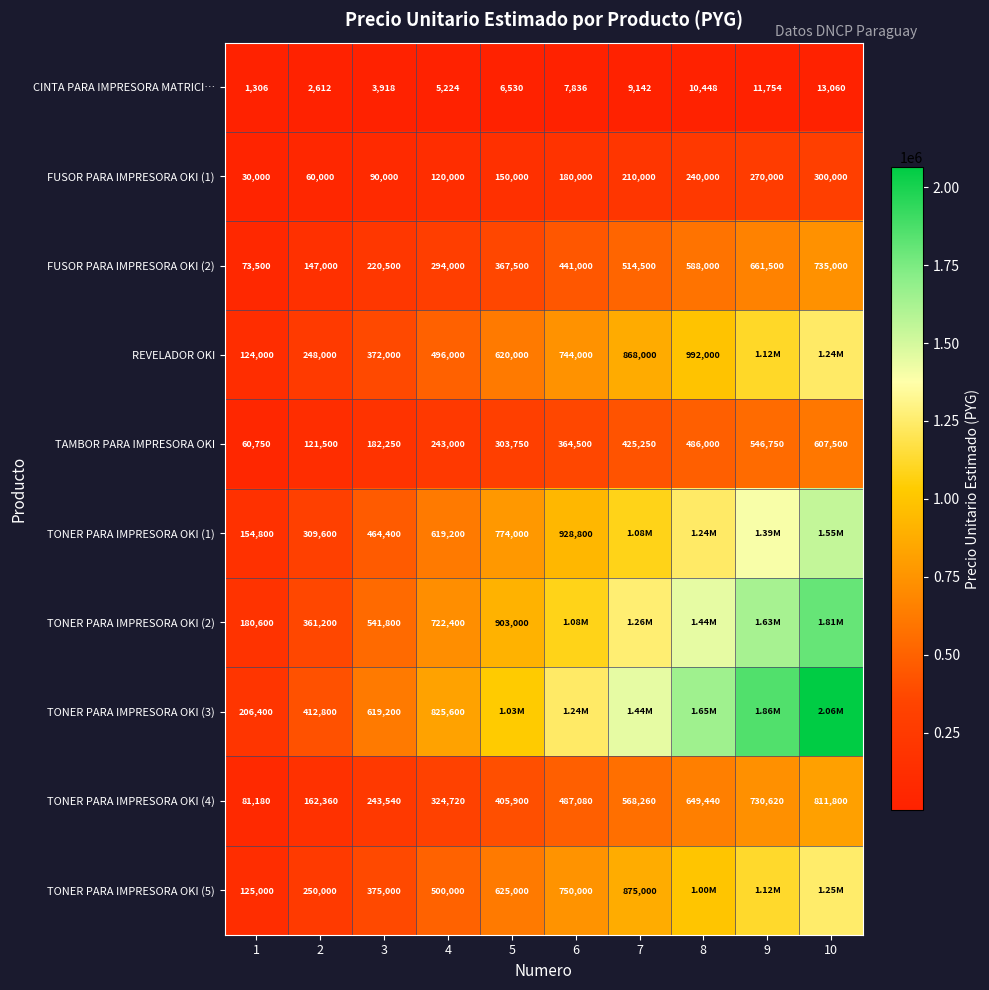

The CINTA PARA IMPRESORA MATRICI… series shows 10448 at 8. True or false?

True